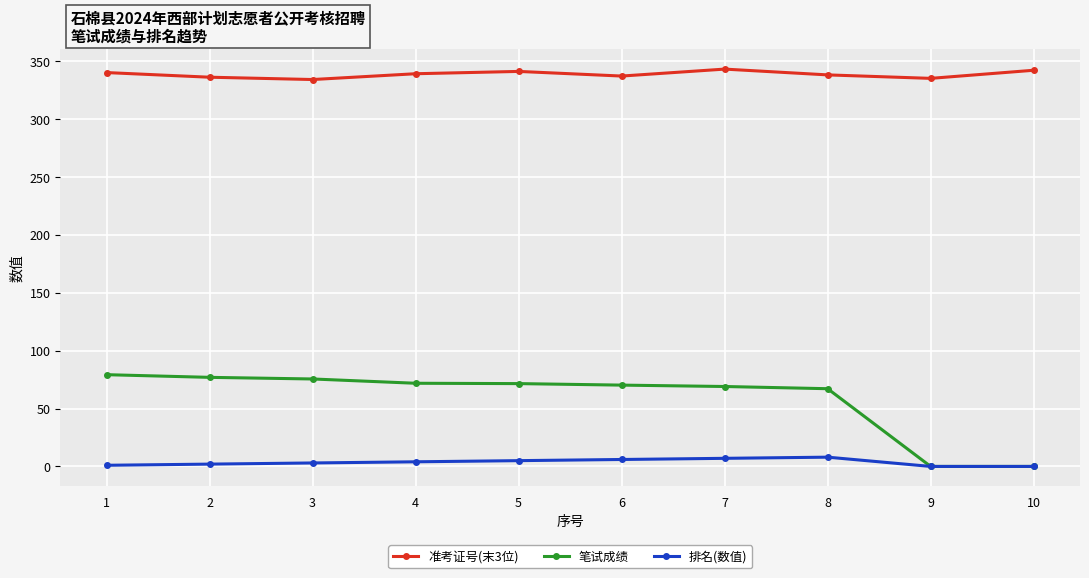

Is the value of 笔试成绩 at 8 greater than the value of 排名(数值) at 5?

Yes